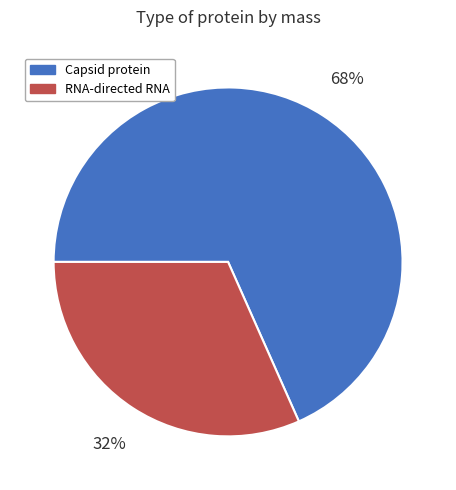

To the nearest percent, what portion does Capsid protein represent?

68%